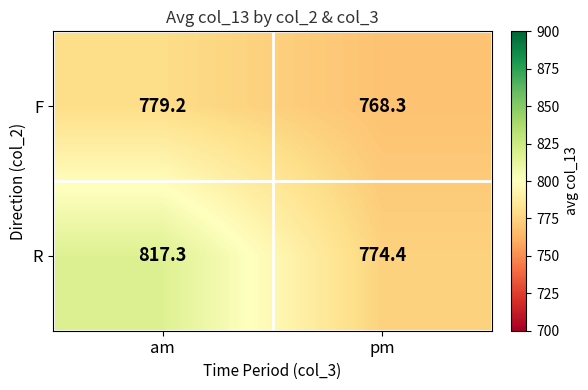

How many categories are shown in the chart?

2